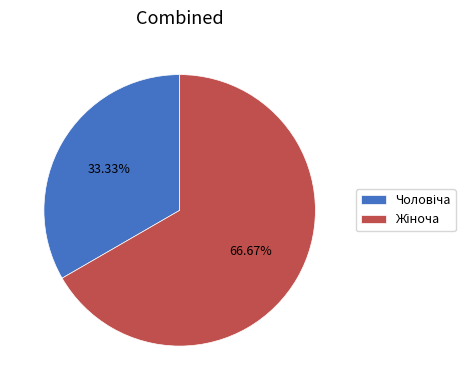

To the nearest percent, what is the difference between the largest and smallest slice percentages?

33%